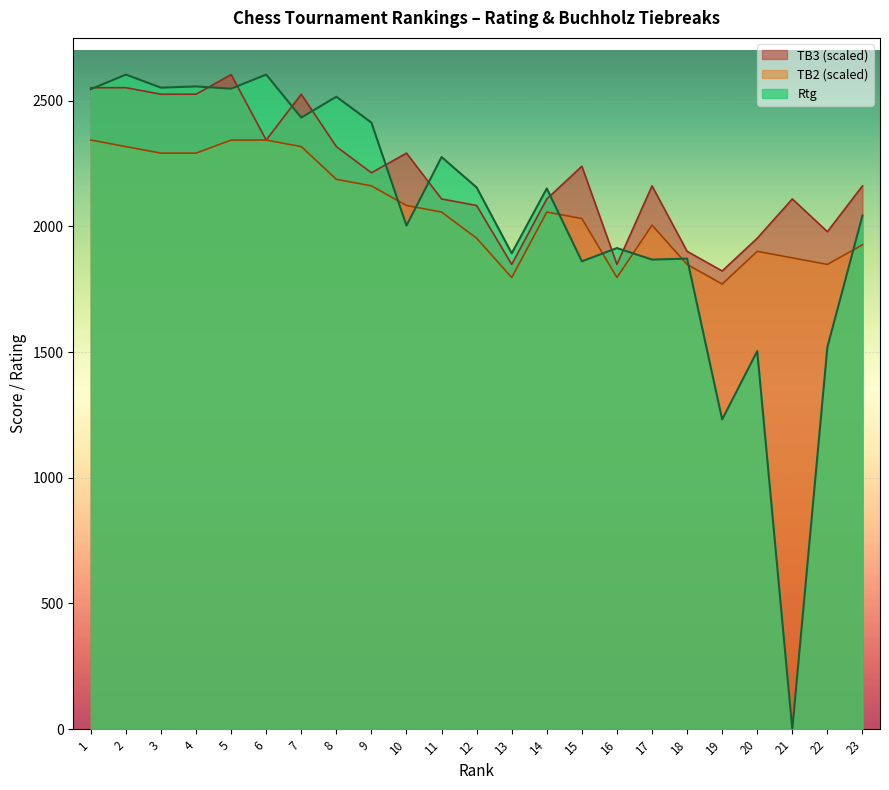

Which category has the lowest value in the TB2 series?

19